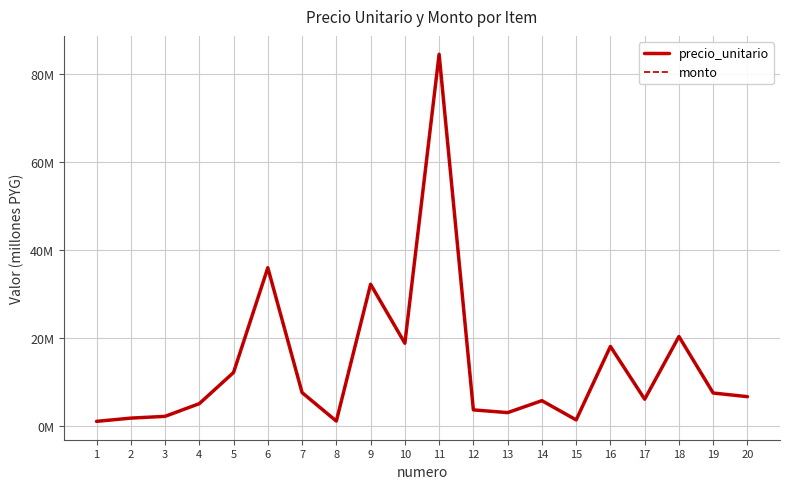

At which label does monto first exceed 6?

5